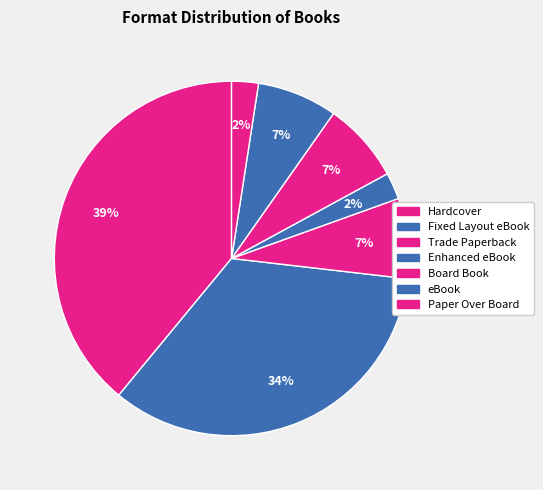

To the nearest percent, what percentage of the pie is Enhanced eBook?

2%